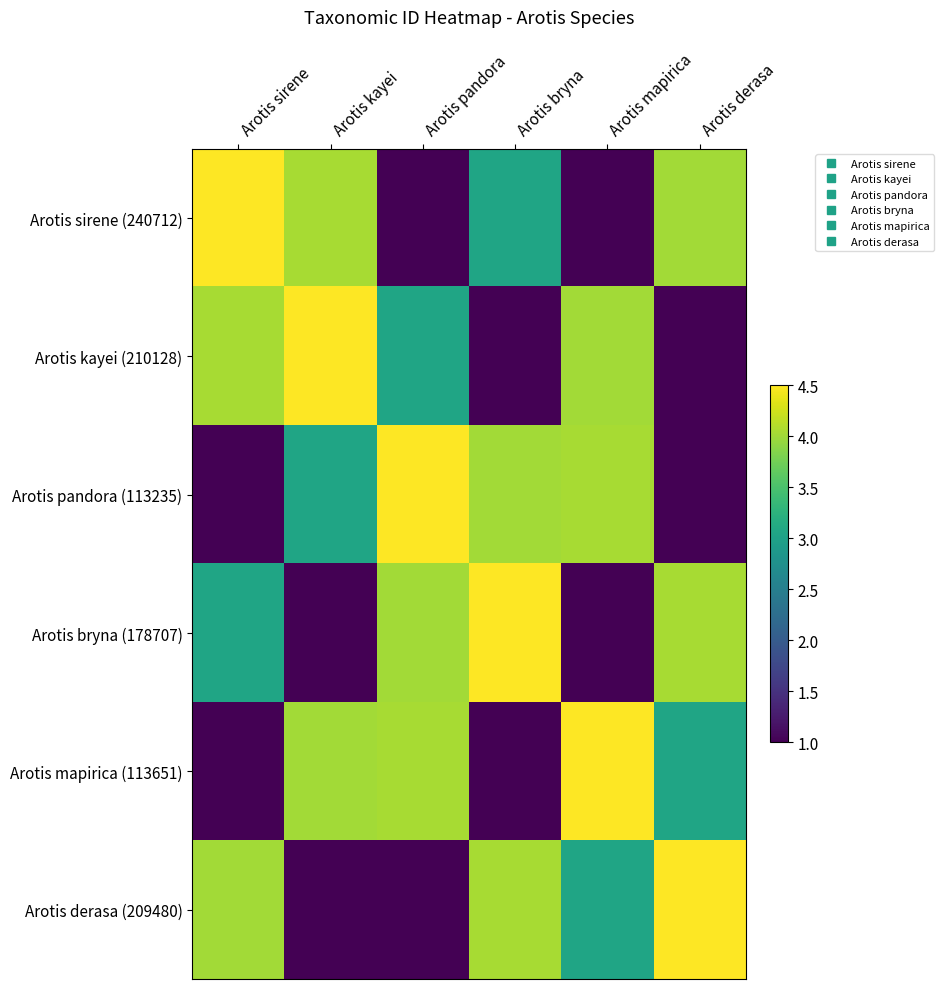

At which category is the sum across all series the highest?

Arotis sirene